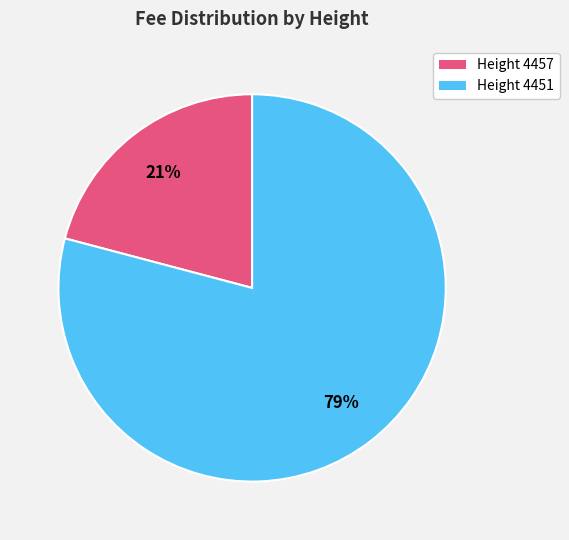

To the nearest percent, what is the difference between the largest and smallest slice percentages?

58%